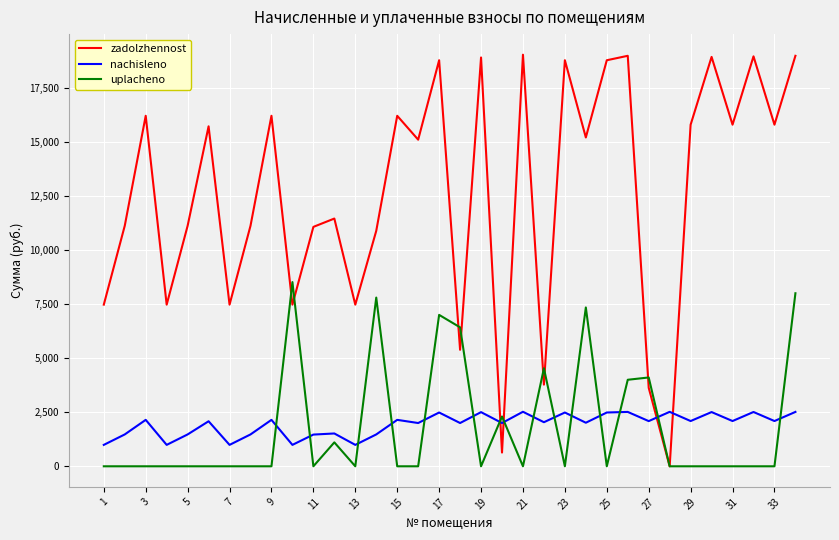

Which series has the largest range (max minus min)?

zadolzhennost